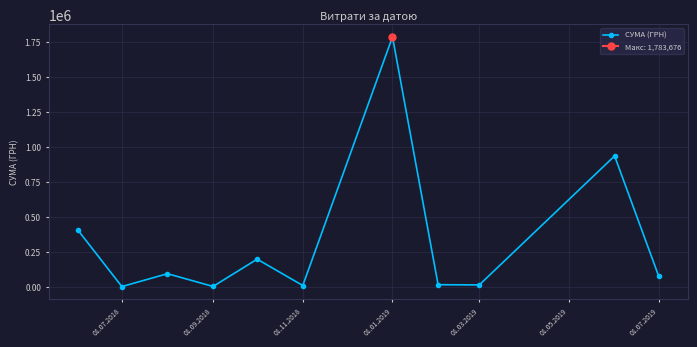

How many interior local valleys does the СУМА (ГРН) series have?

4